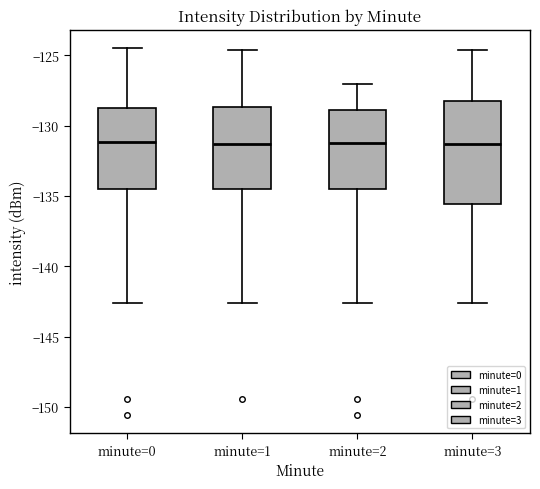

Where does the lower whisker of the box for minute=1 end on the y-axis? The values are not printed on the chart, so give them approximately, as read against the axis.

-142.5